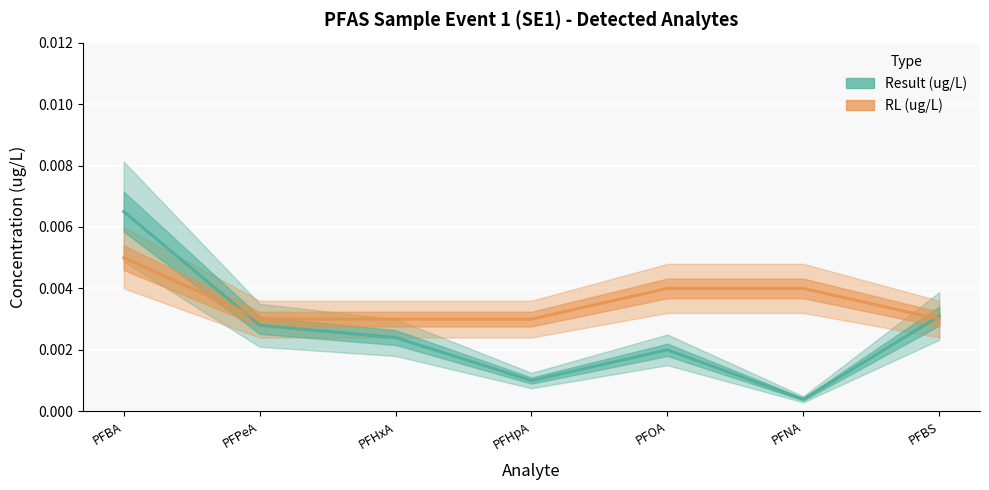

Is it true that RL (ug/L) equals 0.0 at PFPeA?

False